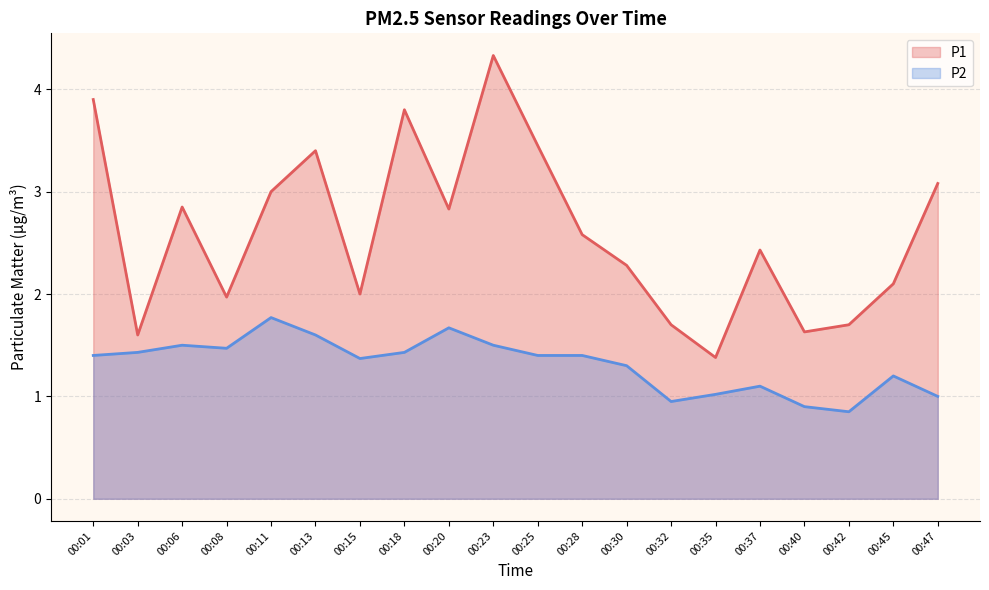

What is the approximate value of P1 at 00:32?

1.7